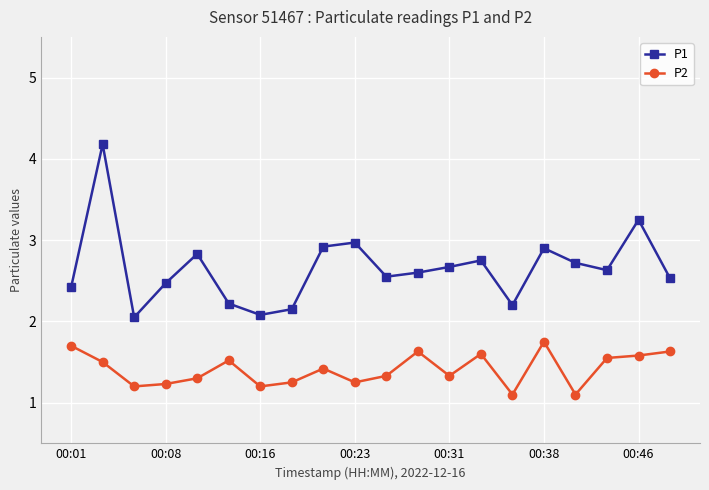

What is the average value of the P1 series?

2.7